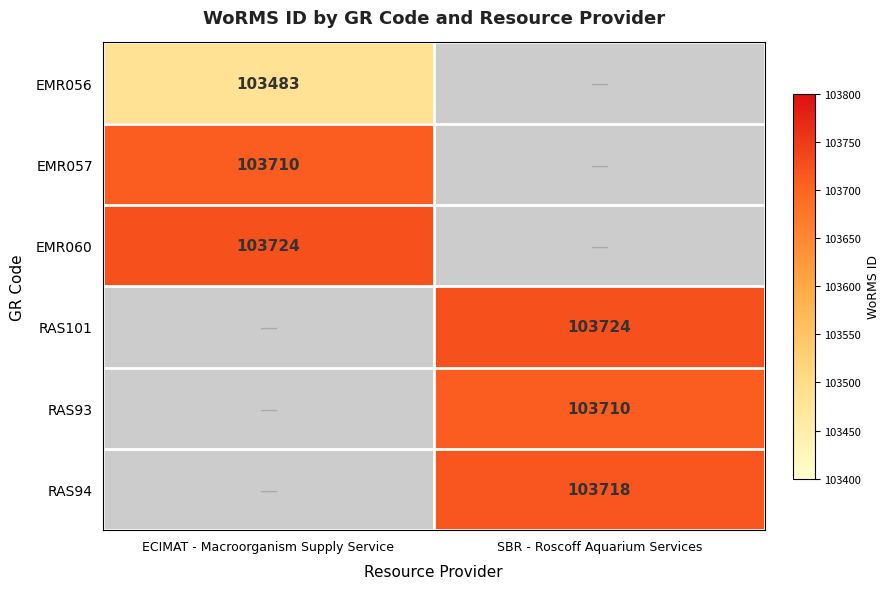

The value of EMR056 at ECIMAT - Macroorganism Supply Service is 148718. True or false?

False